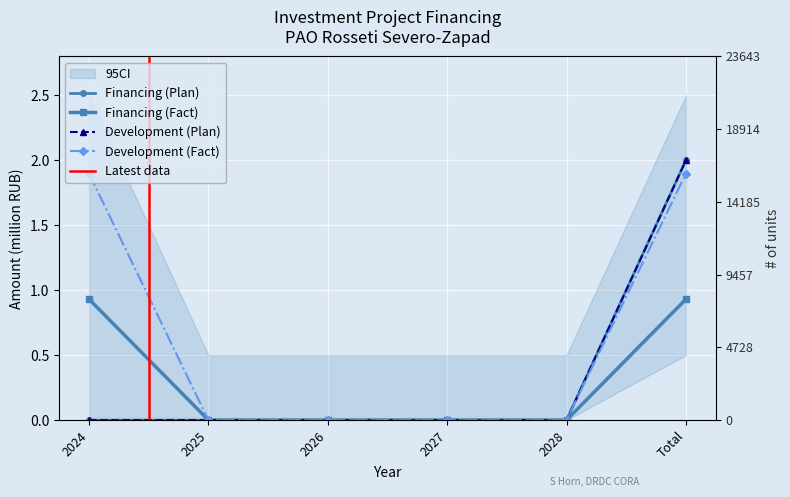

Between 2027 and 2025, which is larger?

2027